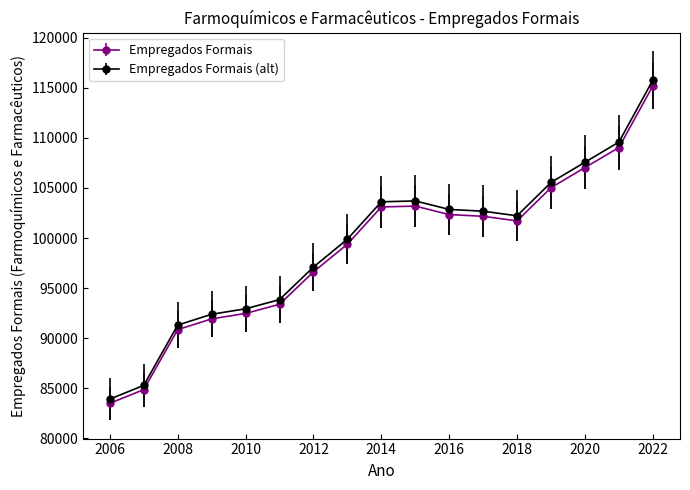

What is the smallest value displayed?

83503.0